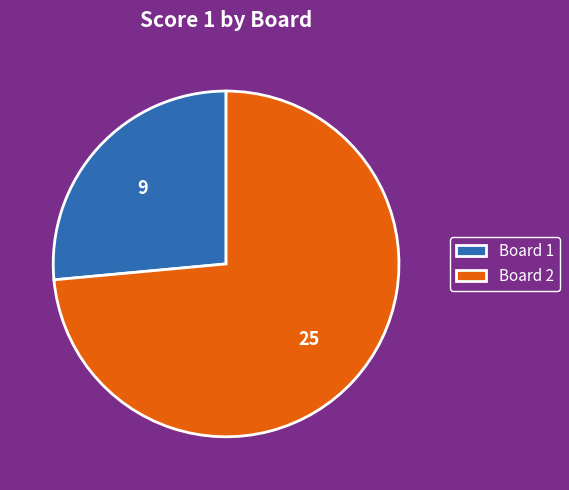

Which slice is the largest?

Board 2